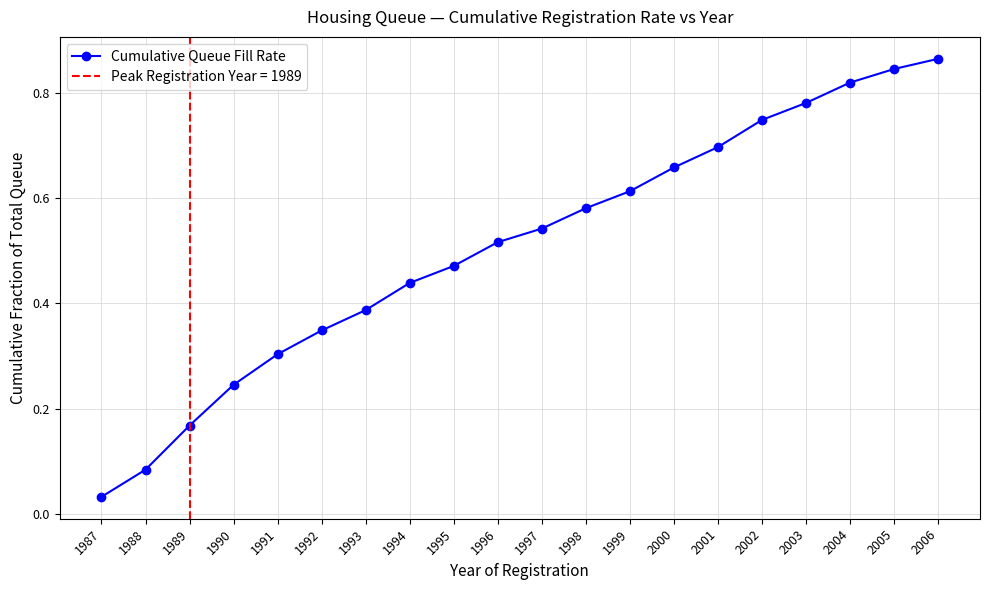

True or false: the data shows 0.9 at 2006.

True